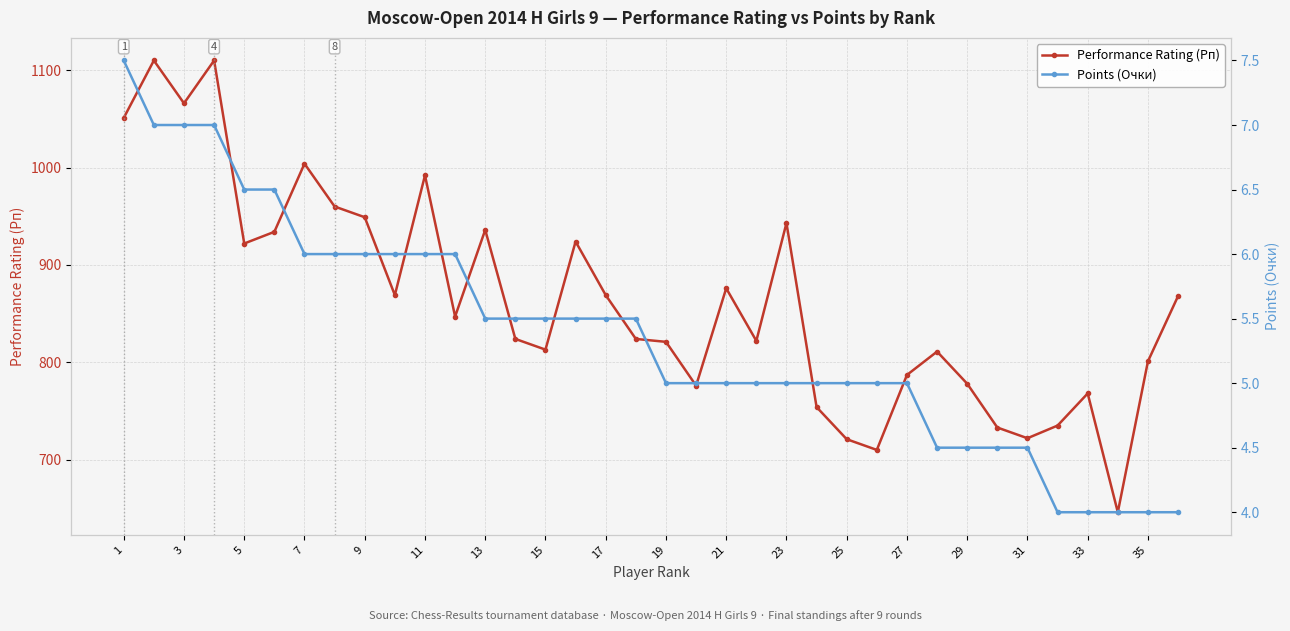

How many data points in Points (Очки) are less than 5?

9